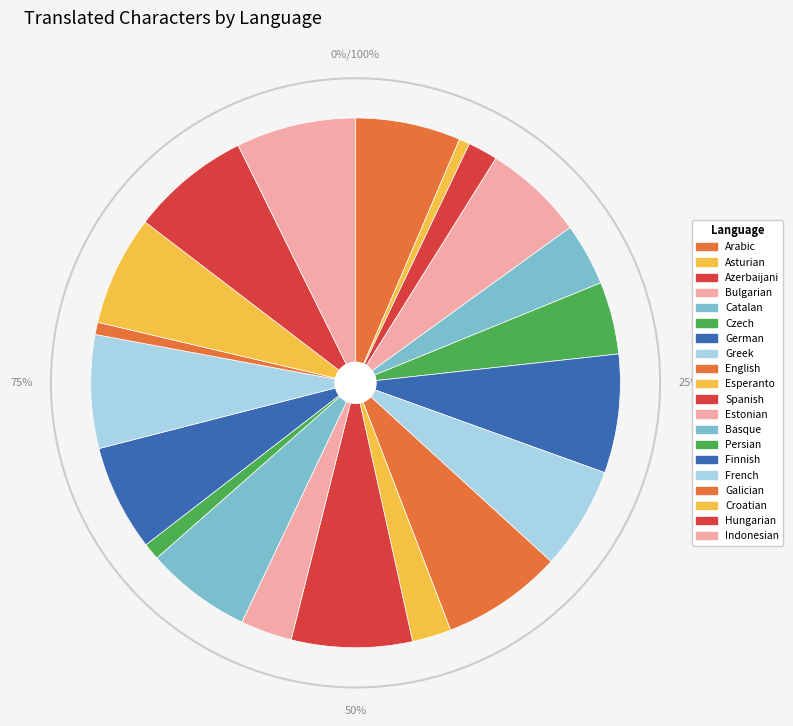

To the nearest percent, what portion does Czech represent?

4%